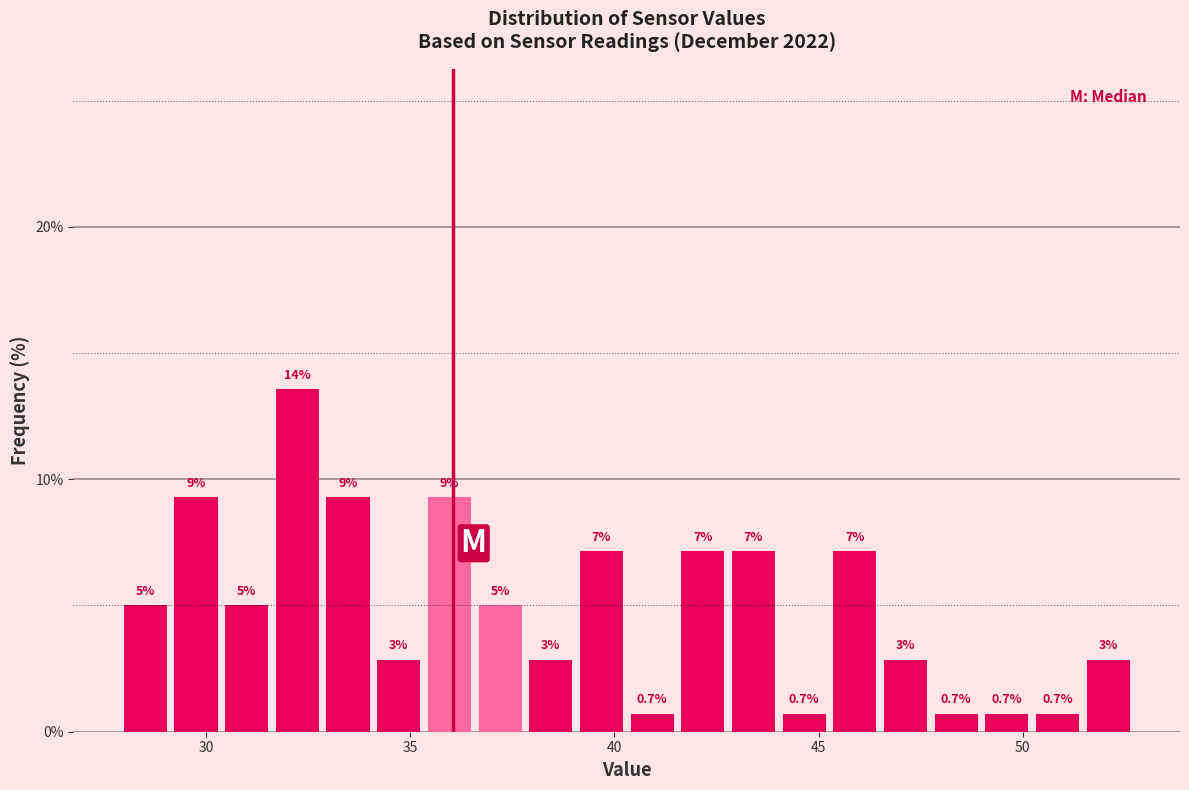

Around what value on the x-axis is the tallest bar? Give the approximate position of its centre, as read against the axis.

32.0